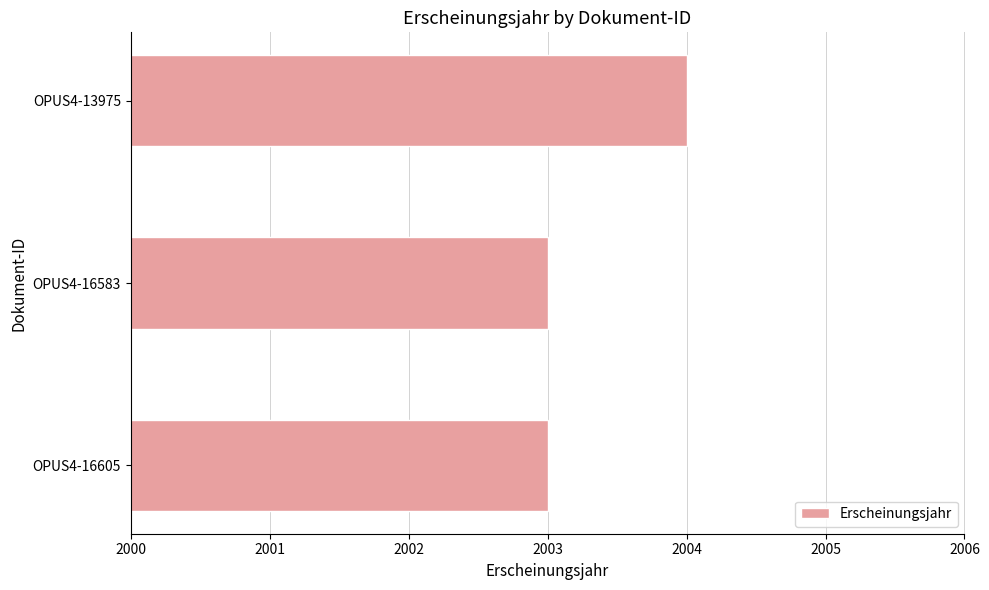

What is the change in value from OPUS4-16605 to OPUS4-13975?

+1